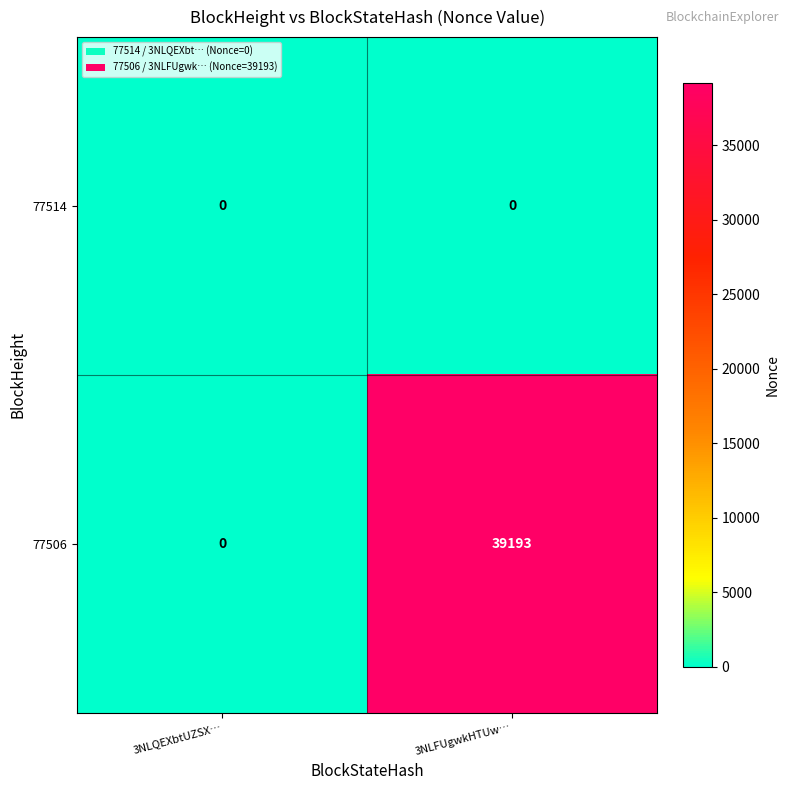

At which category is the sum across all series the highest?

3NLFUgwkHTUw…